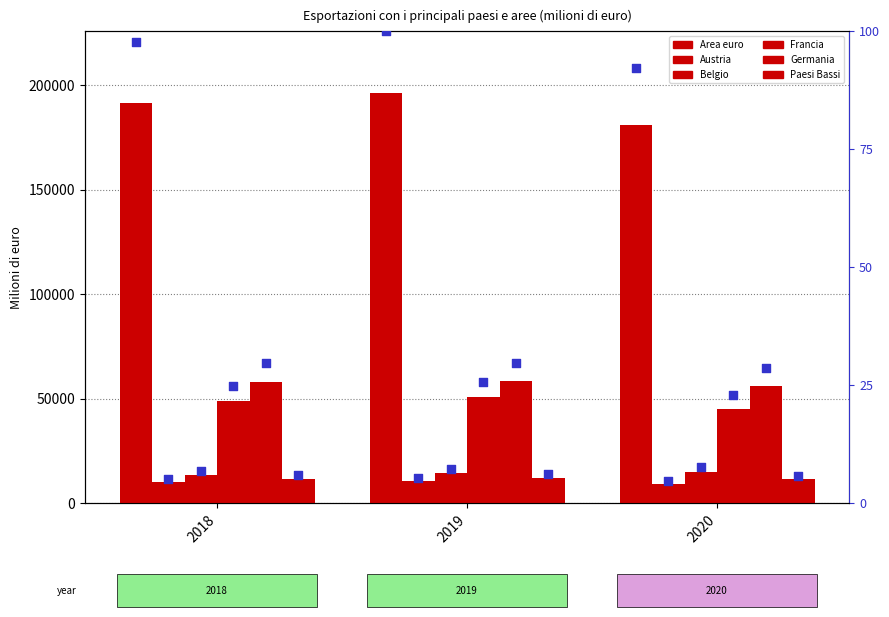

Which series has the widest spread of Y values?

Area euro